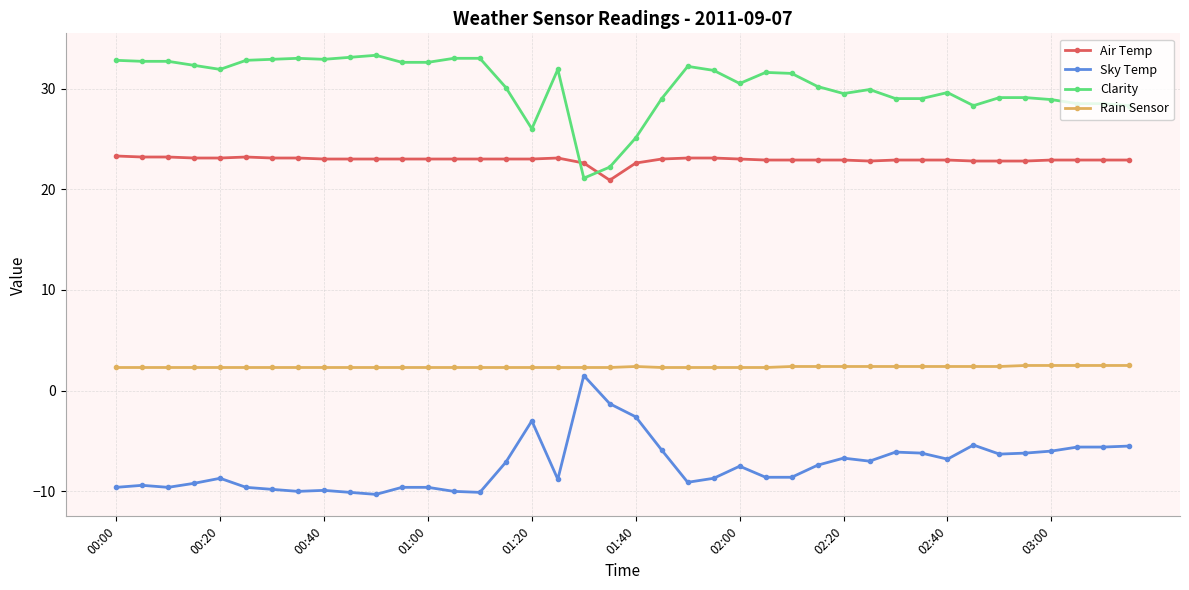

True or false: Rain Sensor and Sky Temp cross at least once.

False